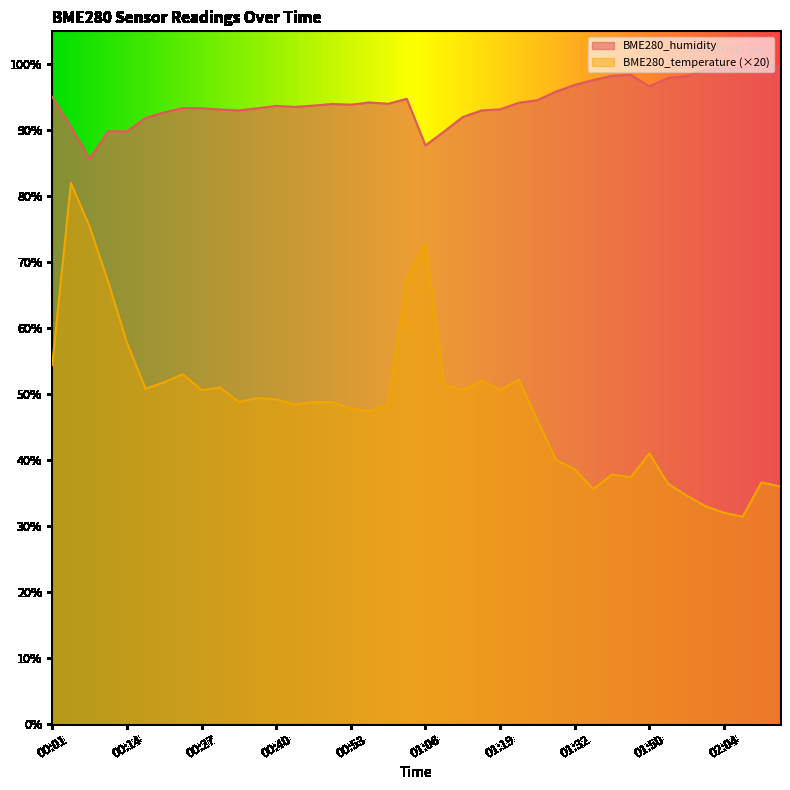

What is the label of the 14th point from the right?

01:26